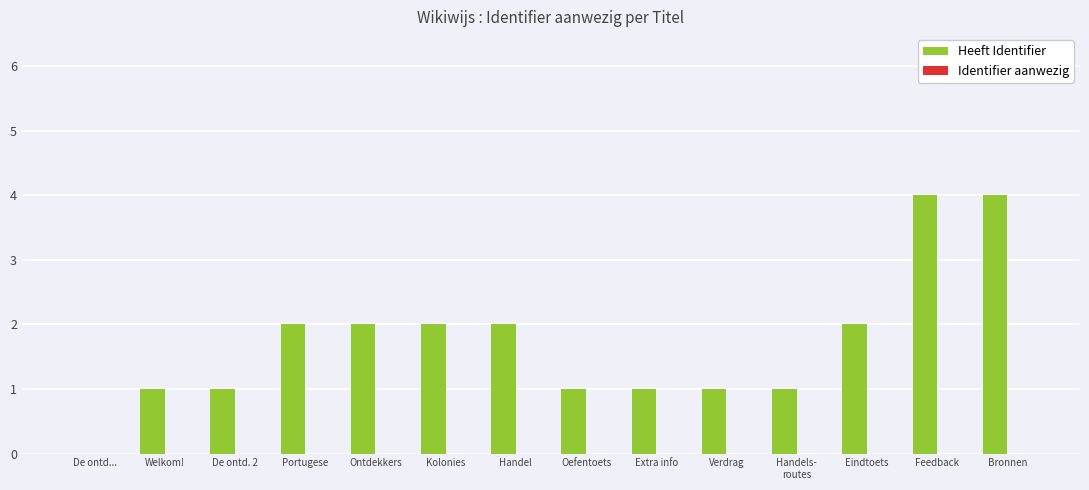

What is the sum of all values?

24